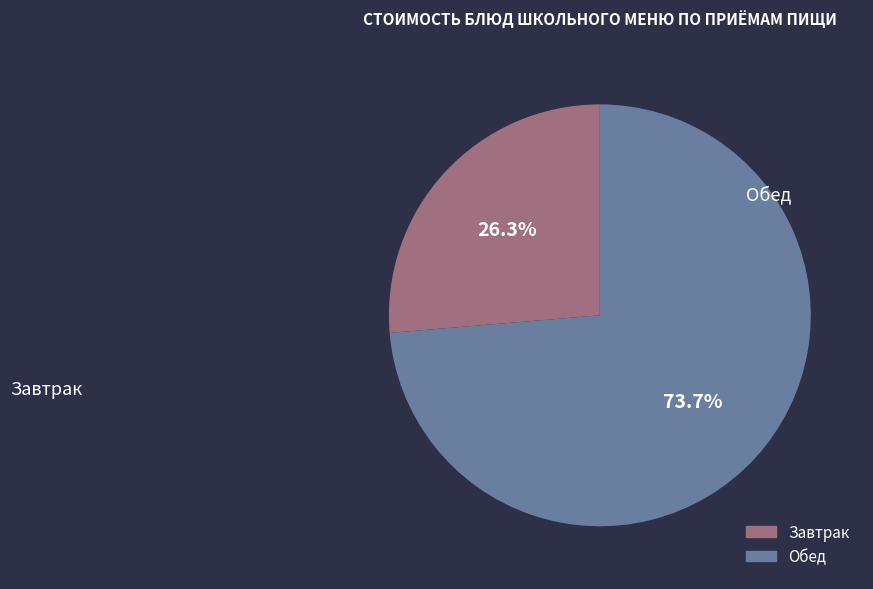

Does any single category account for the majority?

Yes